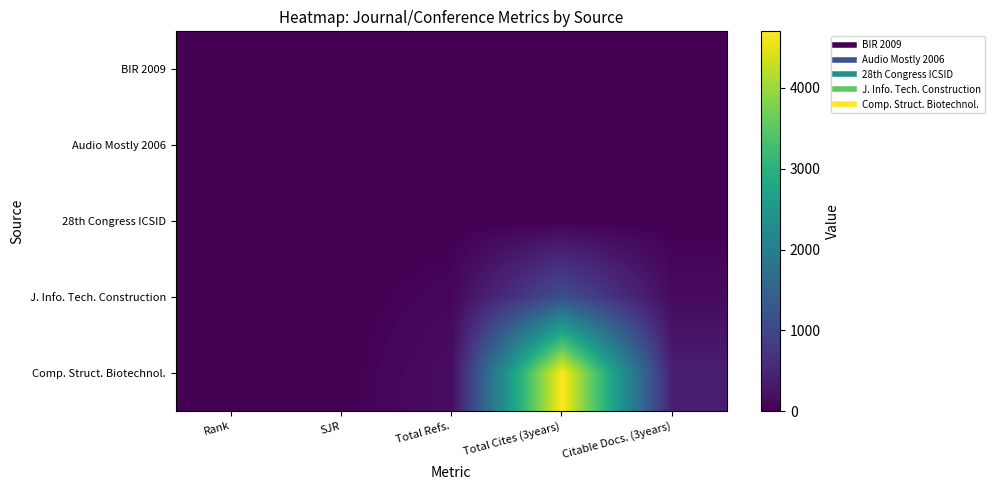

Between Rank and Citable Docs. (3years), which is larger?

Rank